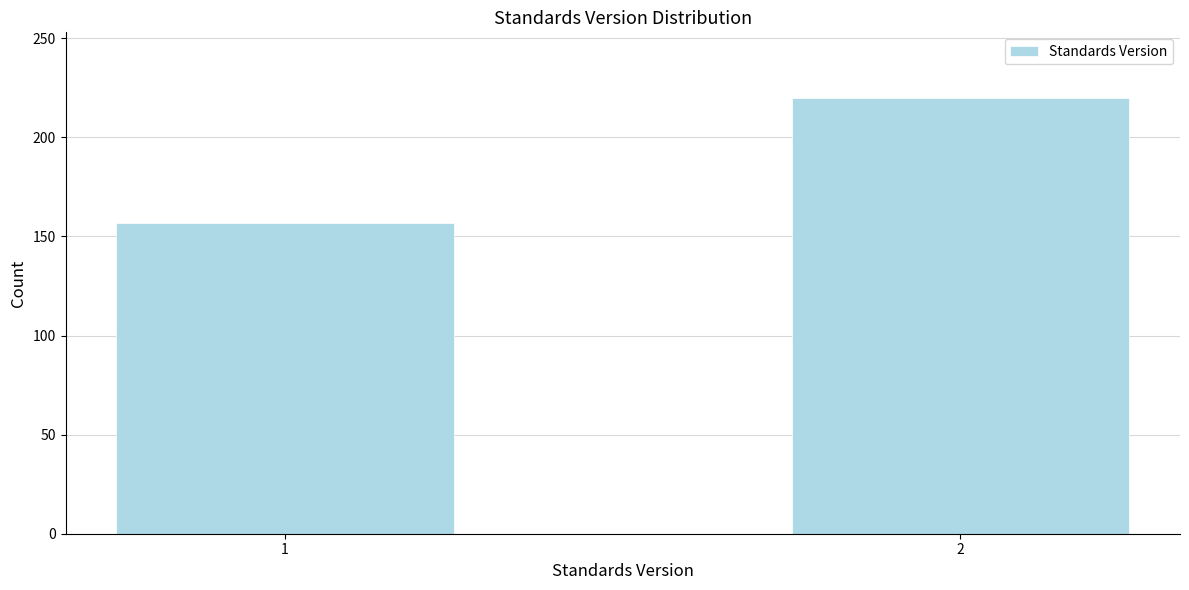

Reading left to right, what are all the values shown in this chart?

157	220